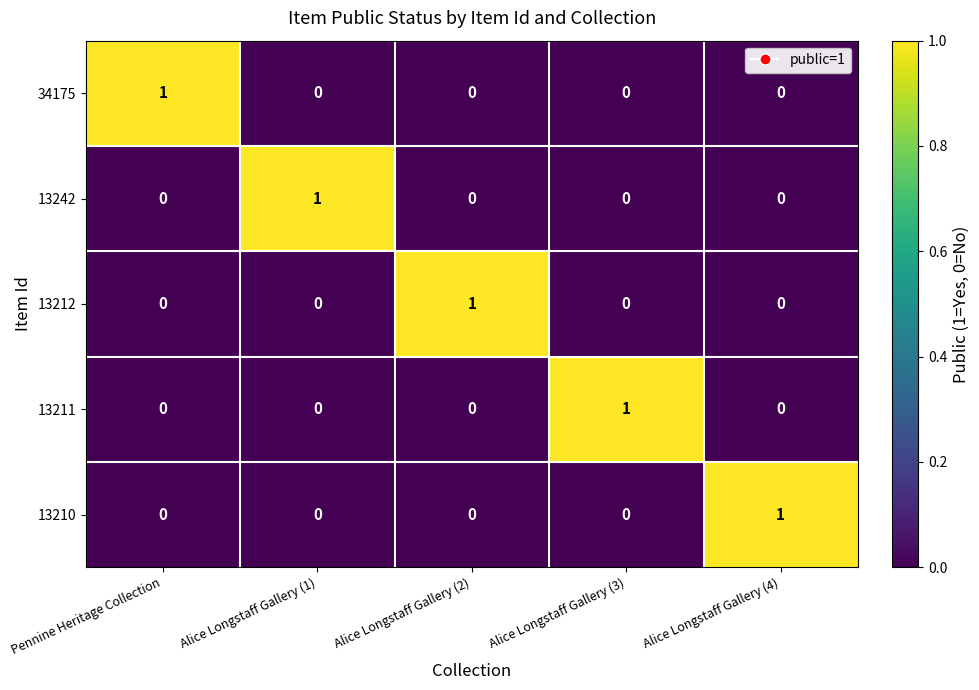

Reading right to left, extract all data points from this chart.

34175: Alice Longstaff Gallery (4)=0	Alice Longstaff Gallery (3)=0	Alice Longstaff Gallery (2)=0	Alice Longstaff Gallery (1)=0	Pennine Heritage Collection=1
13242: Alice Longstaff Gallery (4)=0	Alice Longstaff Gallery (3)=0	Alice Longstaff Gallery (2)=0	Alice Longstaff Gallery (1)=1	Pennine Heritage Collection=0
13212: Alice Longstaff Gallery (4)=0	Alice Longstaff Gallery (3)=0	Alice Longstaff Gallery (2)=1	Alice Longstaff Gallery (1)=0	Pennine Heritage Collection=0
13211: Alice Longstaff Gallery (4)=0	Alice Longstaff Gallery (3)=1	Alice Longstaff Gallery (2)=0	Alice Longstaff Gallery (1)=0	Pennine Heritage Collection=0
13210: Alice Longstaff Gallery (4)=1	Alice Longstaff Gallery (3)=0	Alice Longstaff Gallery (2)=0	Alice Longstaff Gallery (1)=0	Pennine Heritage Collection=0